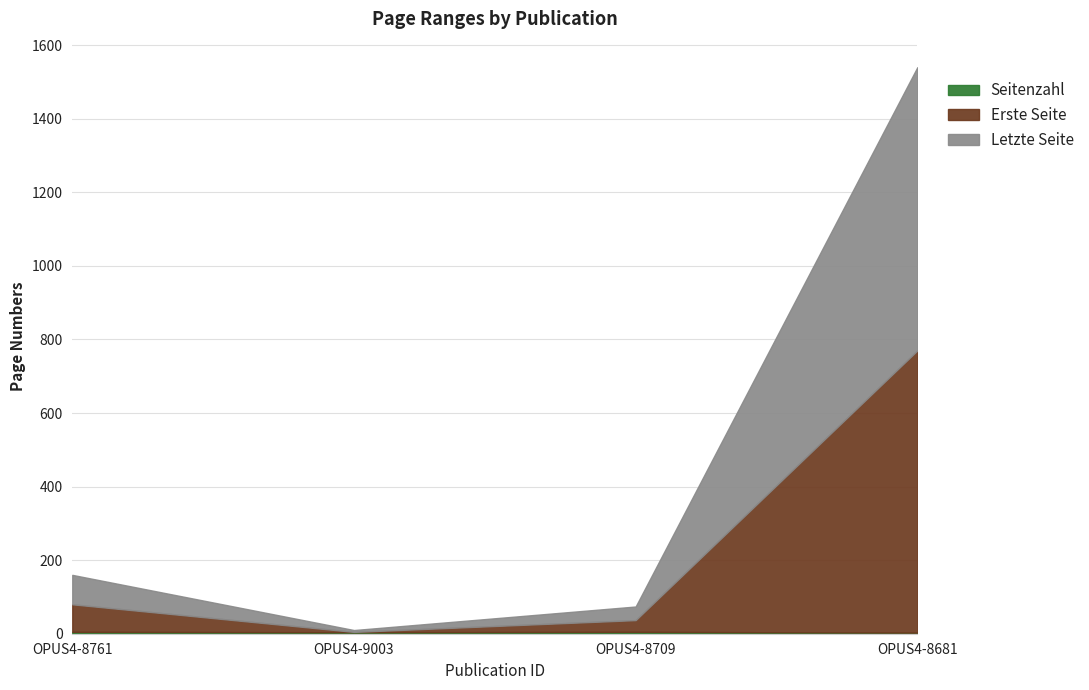

What is the average value of the Seitenzahl series?

4